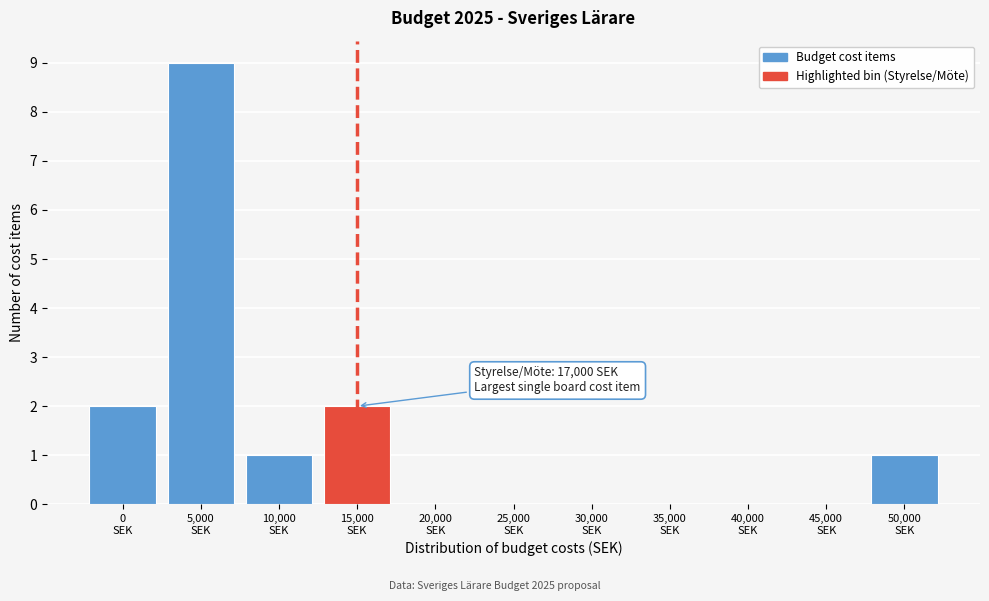

What is the maximum value shown in the chart?

9